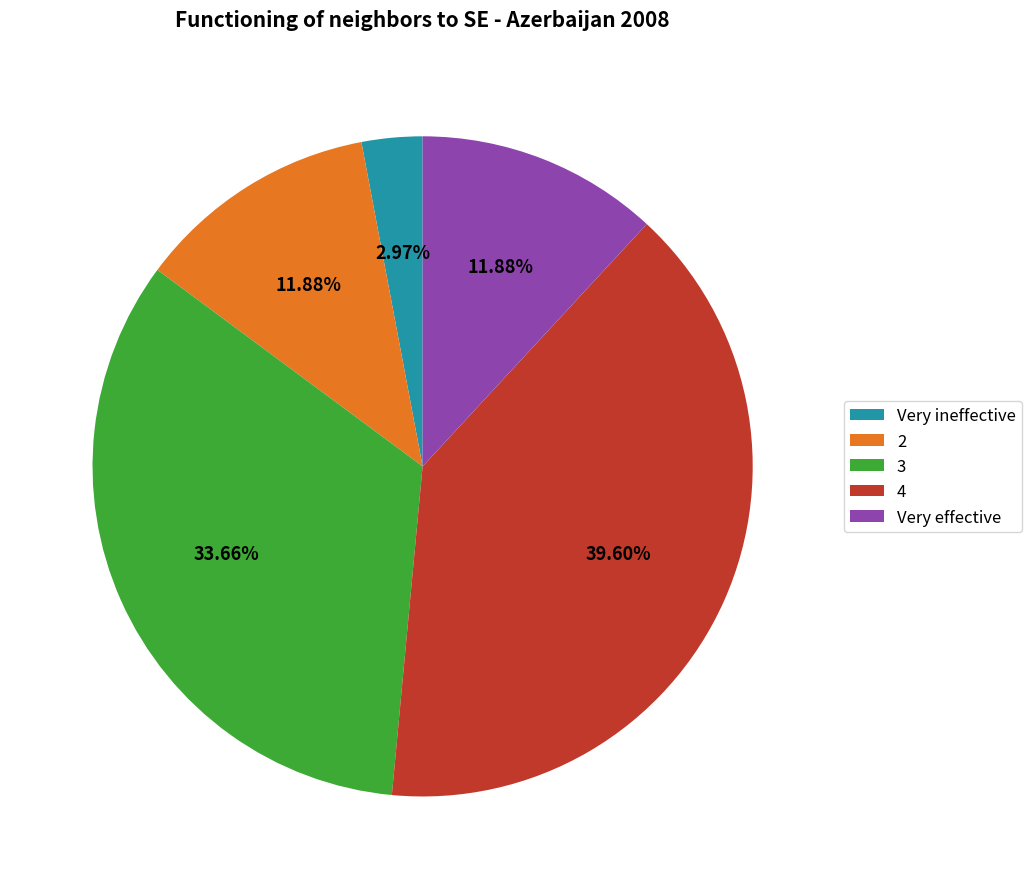

Does any single category account for the majority?

No